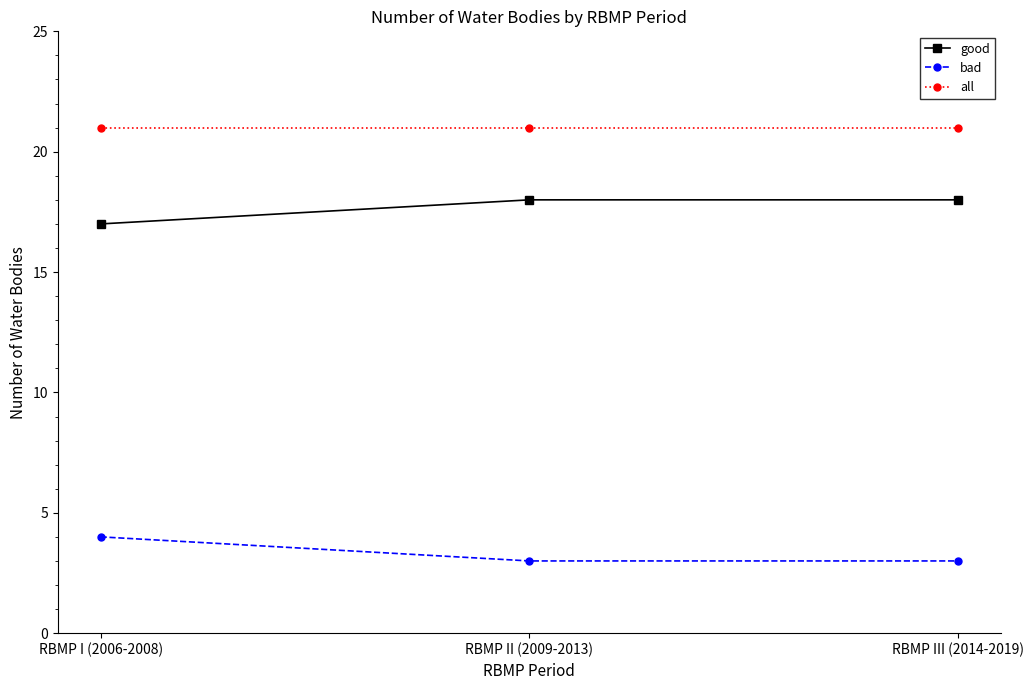

What is the spread (max minus min) of values at RBMP II (2009-2013)?

18